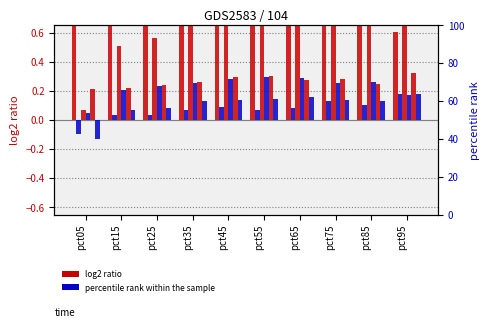

At which category is the sum across all series the highest?

pct95